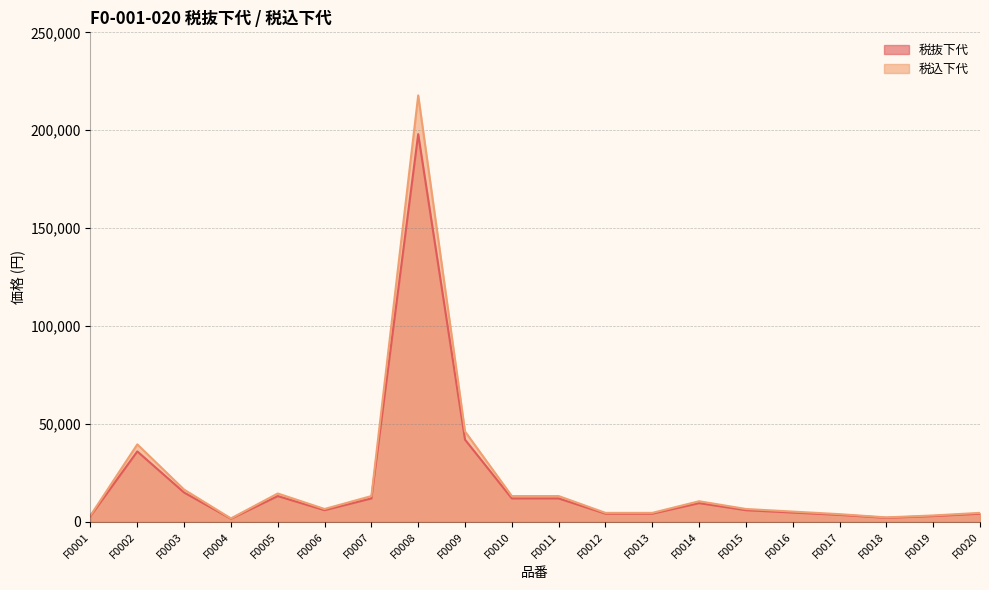

Read the 税込下代 value at F0001.

3300